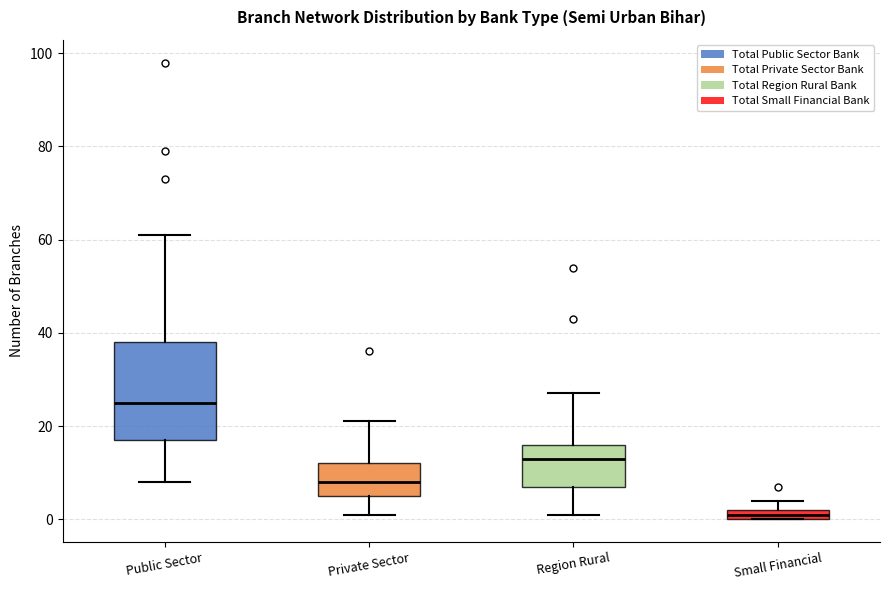

Where is the upper edge of the box for Public Sector on the y-axis? The values are not printed on the chart, so give them approximately, as read against the axis.

38